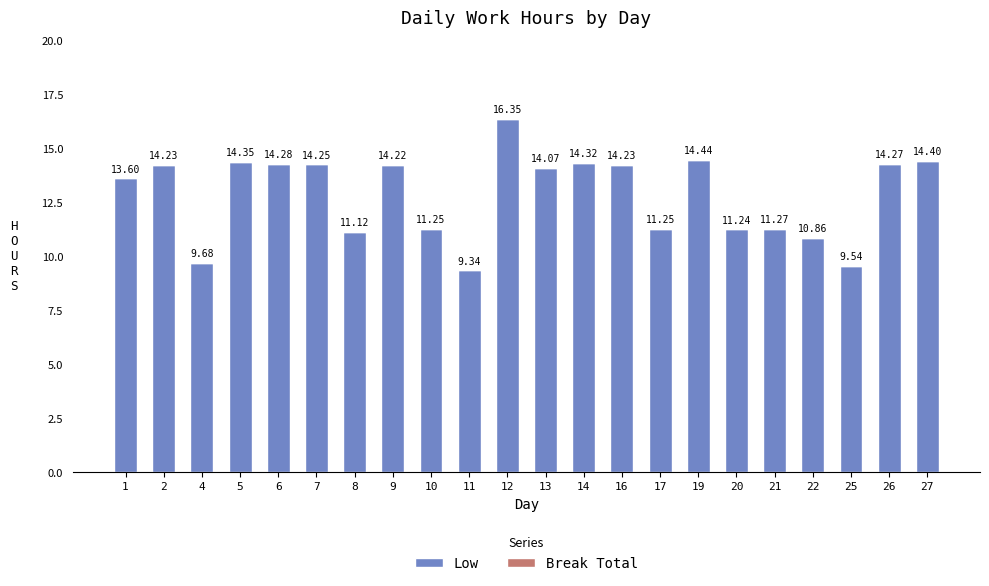

What is the change in value from 21 to 27?

+3.1